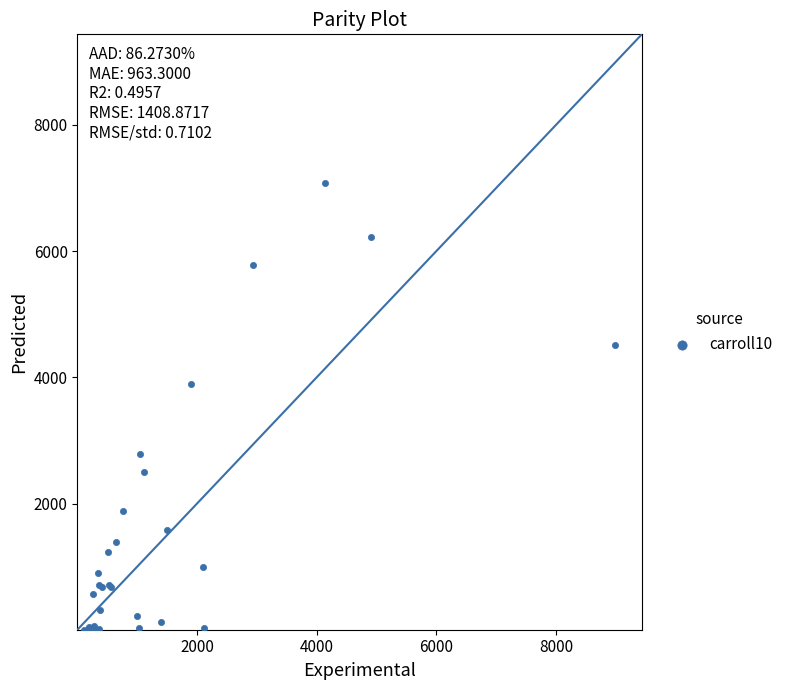

What Y value in the scatter plot is closest to 3539?

3893